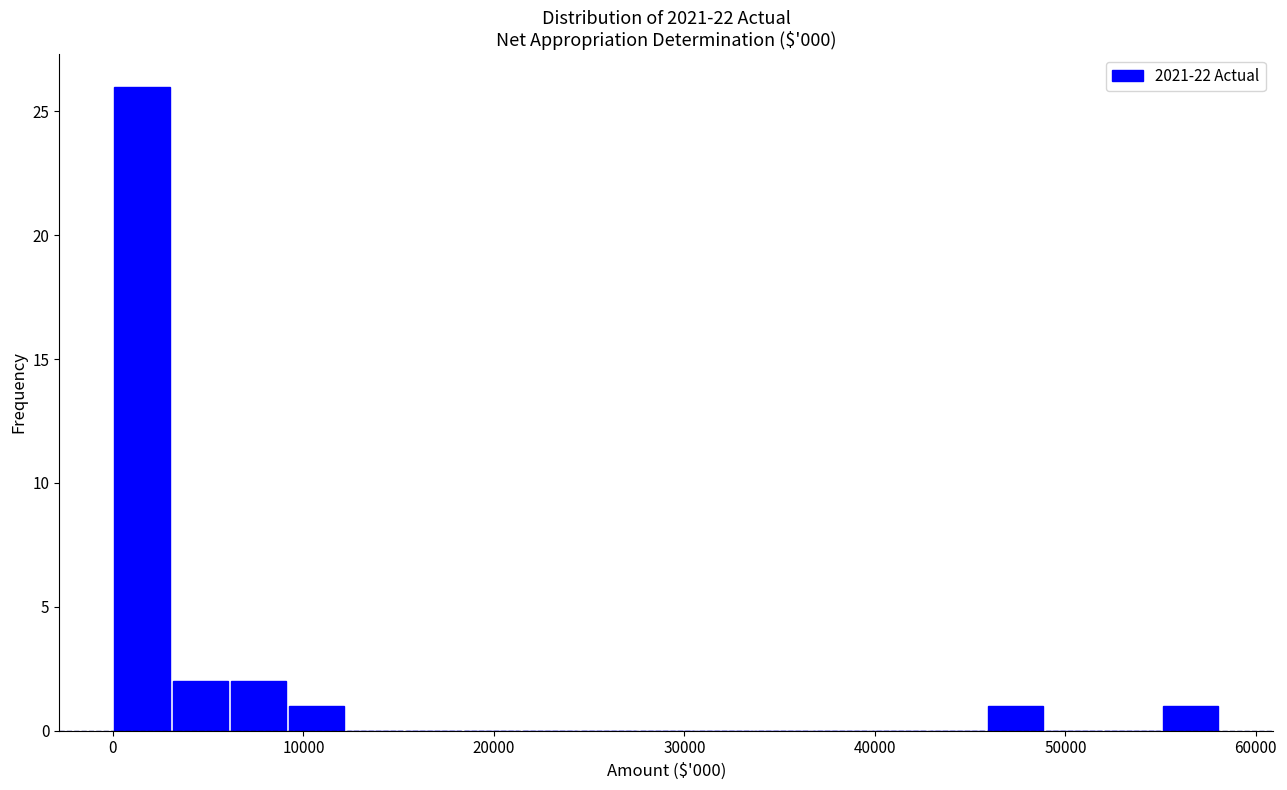

Around what value on the x-axis is the tallest bar? Give the approximate position of its centre, as read against the axis.

2000